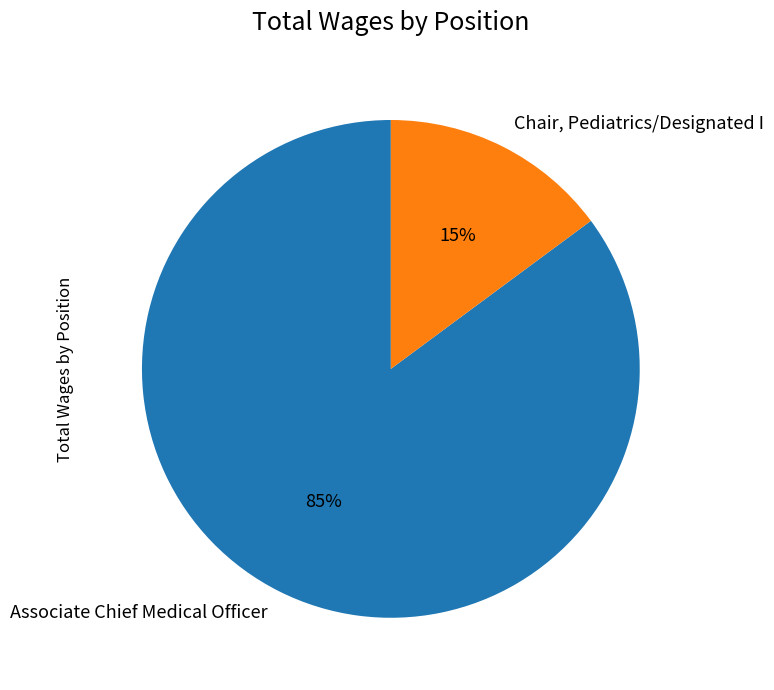

What is the ratio of the value at Chair, Pediatrics/Designated I to the value at Associate Chief Medical Officer?

0.2